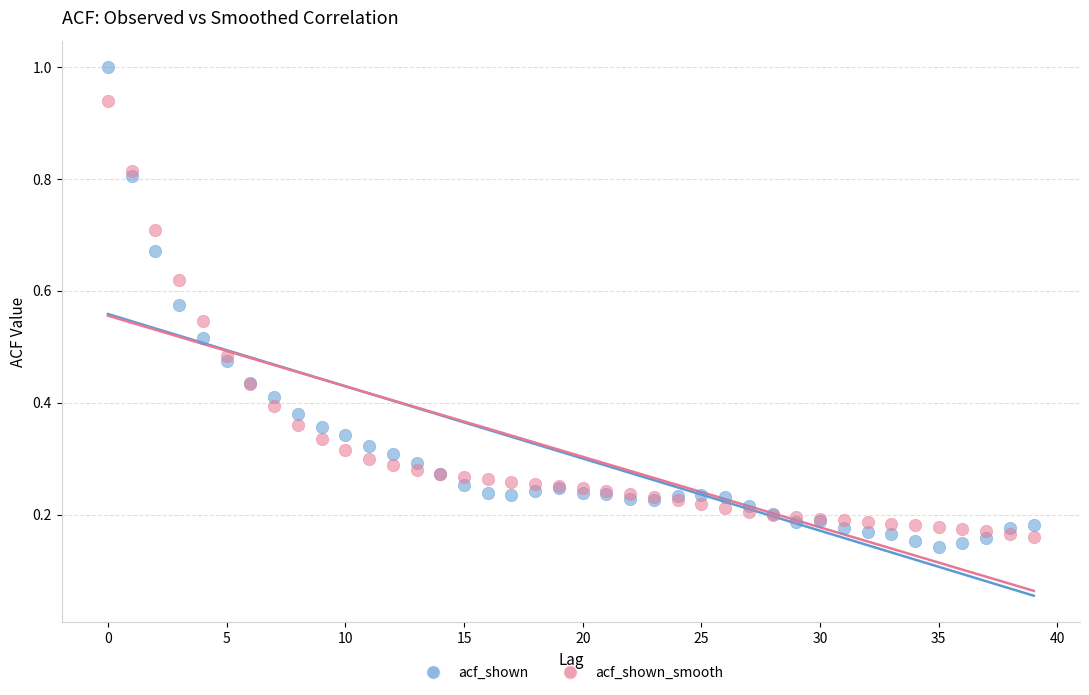

Which series contains the highest Y value?

acf_shown